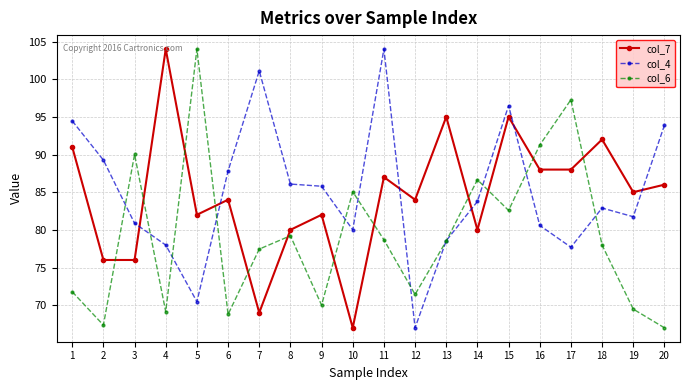

What is the spread (max minus min) of values at 15?

13.9